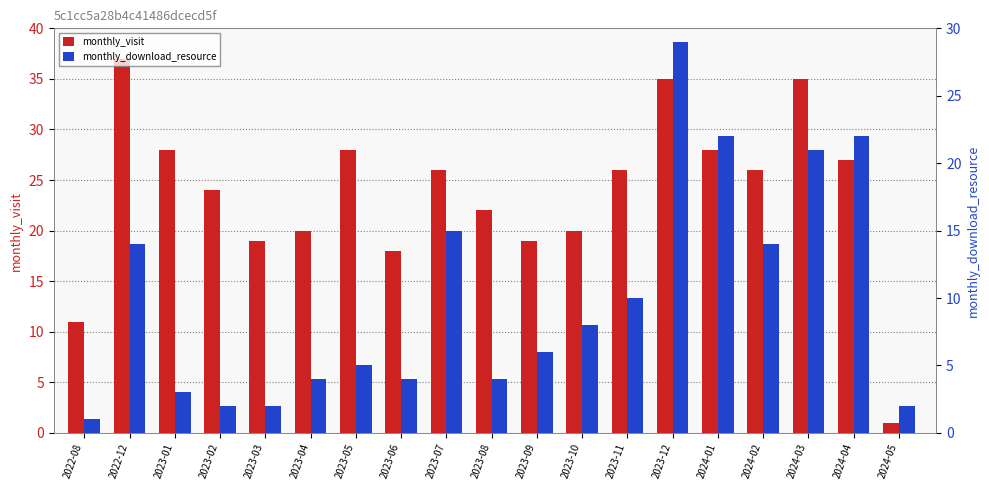

Count the number of categories in the chart.

19